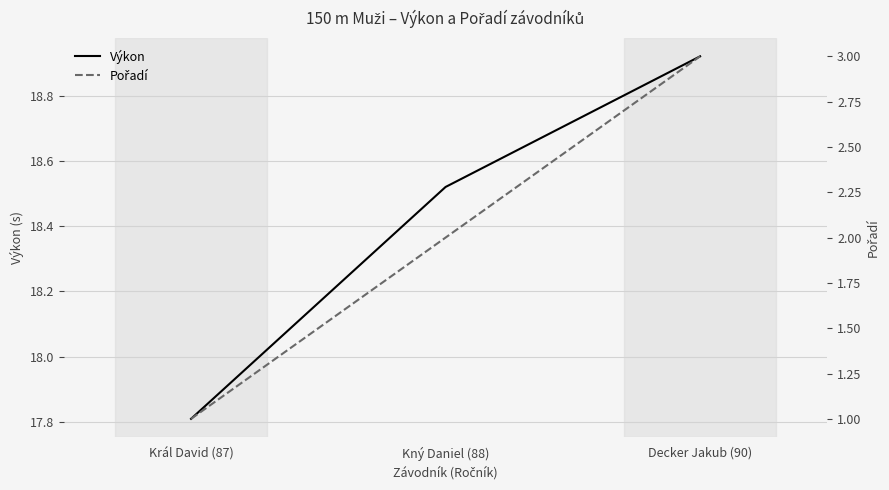

Rank the series by their maximum value, from highest to lowest.

Výkon, Pořadí